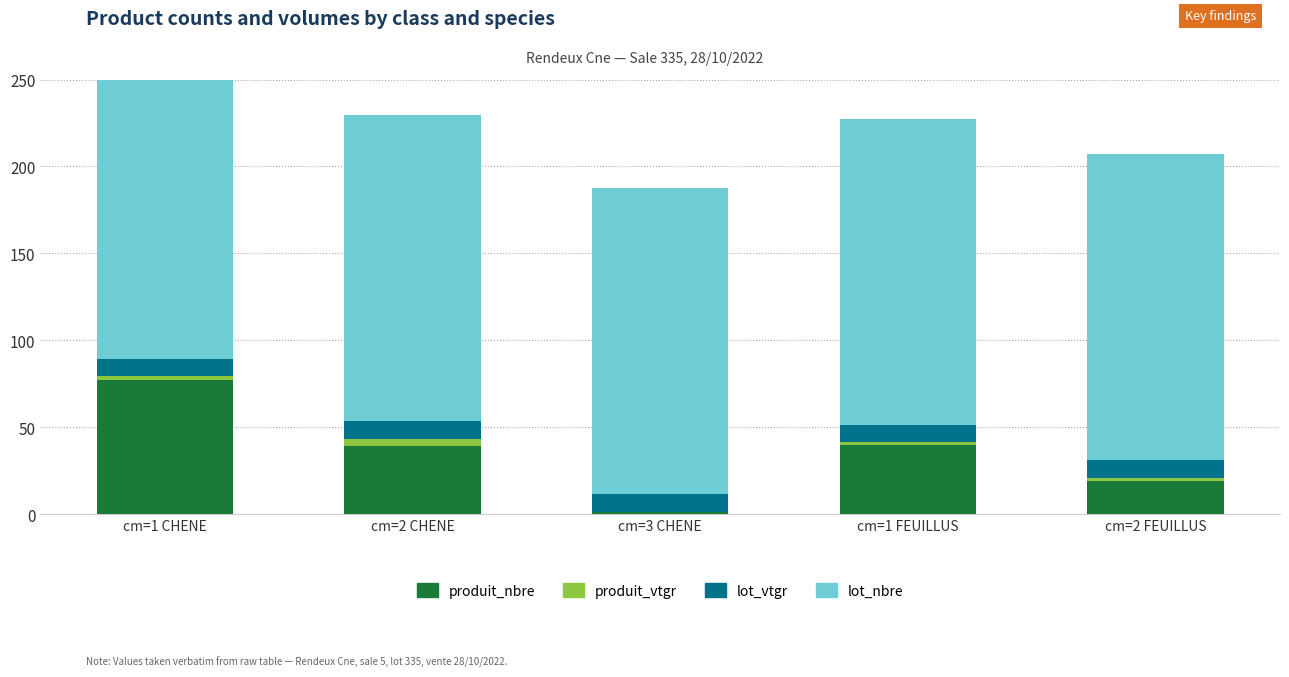

Where is lot_nbre nearest to the value 176?

cm=1 CHENE